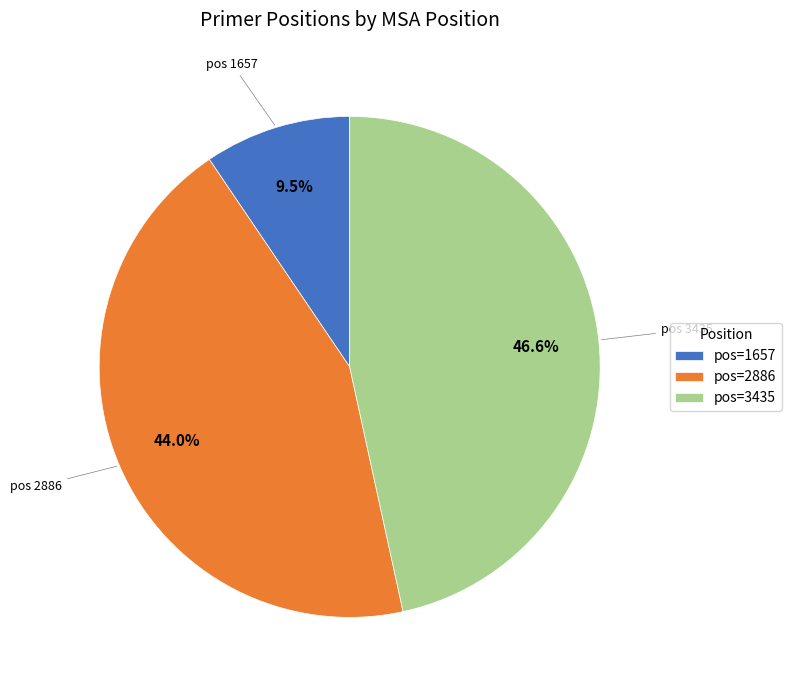

Between pos=3435 and pos=1657, which is larger?

pos=3435